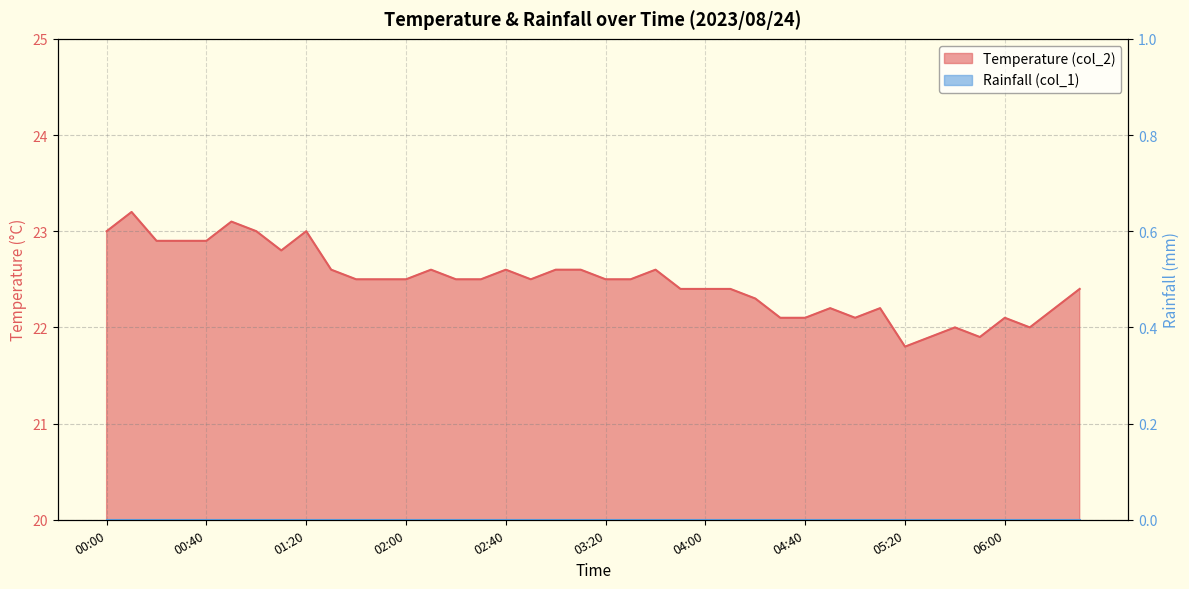

Reading right to left, list all the values displayed in this chart.

06:30=22.4	06:20=22.2	06:10=22.0	06:00=22.1	05:50=21.9	05:40=22.0	05:30=21.9	05:20=21.8	05:10=22.2	05:00=22.1	04:50=22.2	04:40=22.1	04:30=22.1	04:20=22.3	04:10=22.4	04:00=22.4	03:50=22.4	03:40=22.6	03:30=22.5	03:20=22.5	03:10=22.6	03:00=22.6	02:50=22.5	02:40=22.6	02:30=22.5	02:20=22.5	02:10=22.6	02:00=22.5	01:50=22.5	01:40=22.5	01:30=22.6	01:20=23.0	01:10=22.8	01:00=23.0	00:50=23.1	00:40=22.9	00:30=22.9	00:20=22.9	00:10=23.2	00:00=23.0